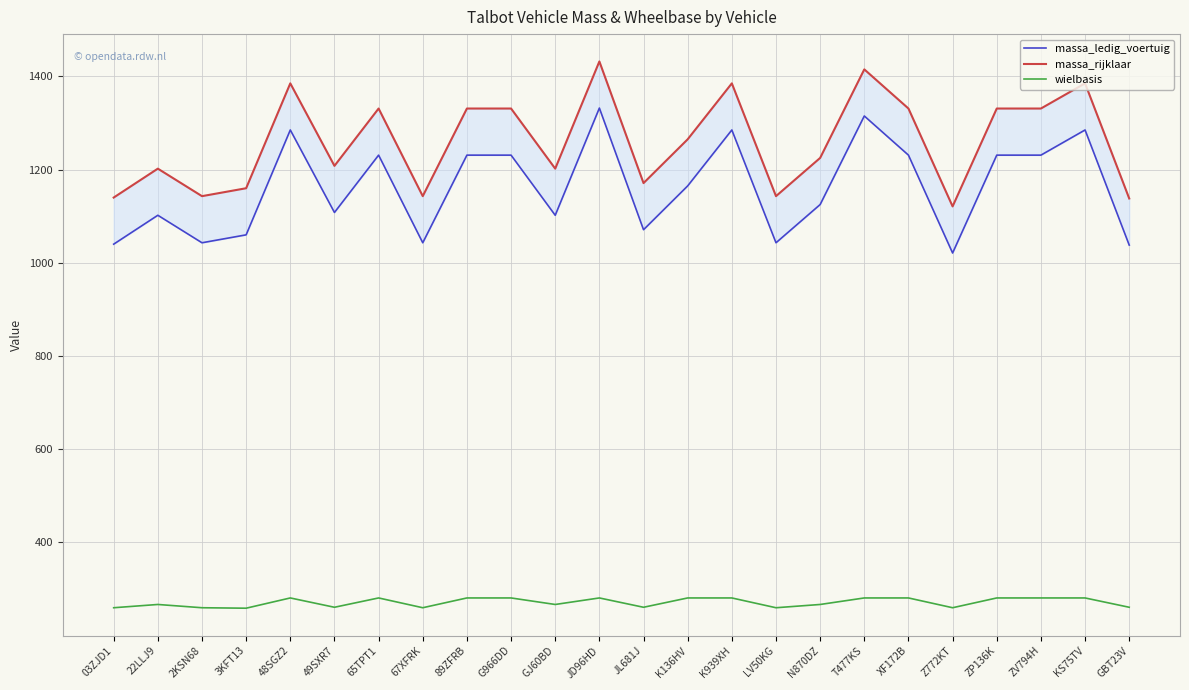

True or false: massa_rijklaar has a value of 2328 at KS75TV.

False